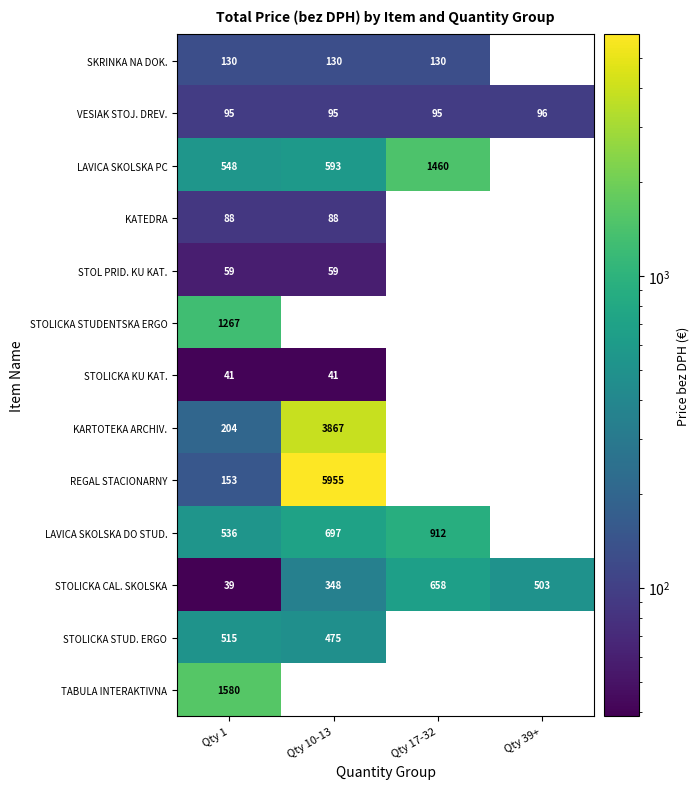

At how many categories does at least one series exceed 3359?

1